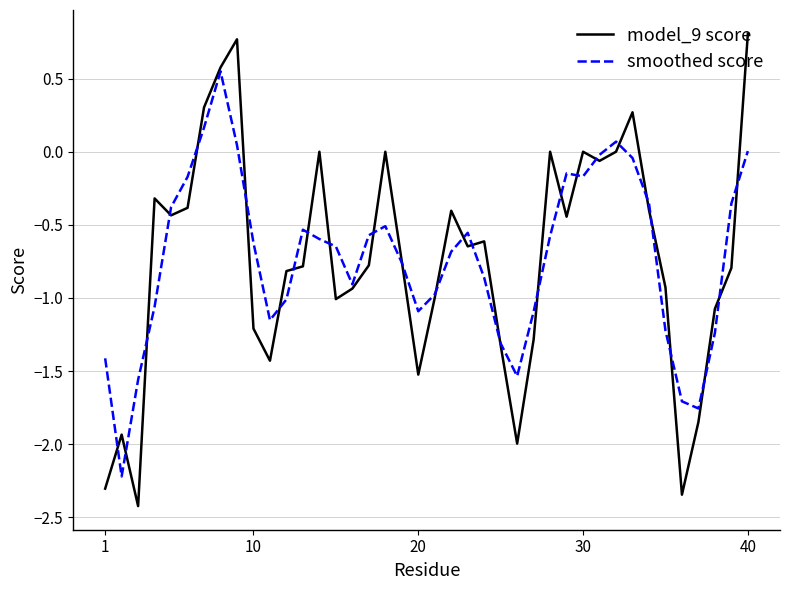

Is this an area chart (filled region under the line)?

No